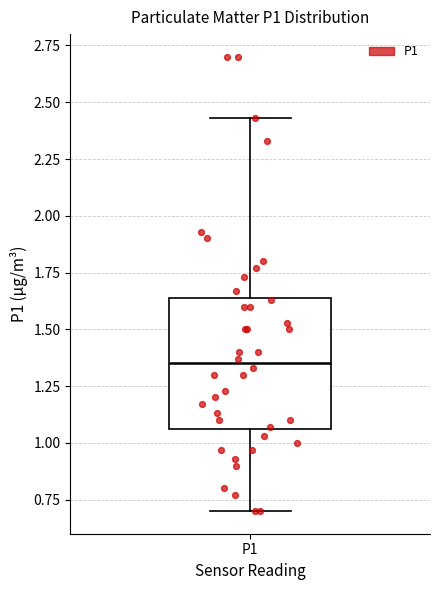

Where does the lower whisker of the box for P1 end on the y-axis? The values are not printed on the chart, so give them approximately, as read against the axis.

0.70